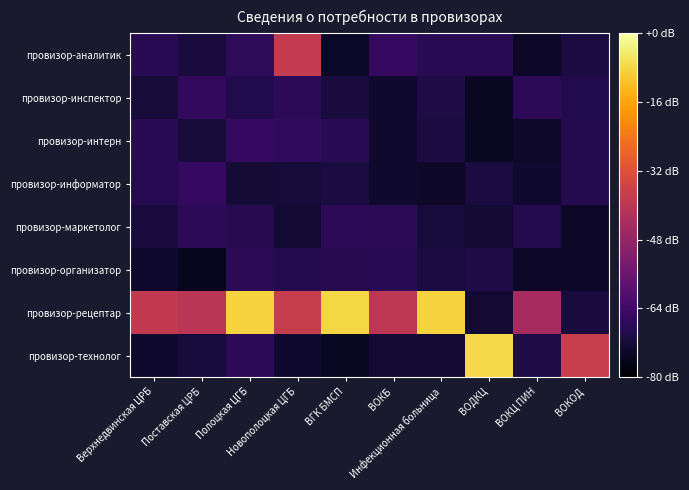

Count the number of categories in the chart.

10